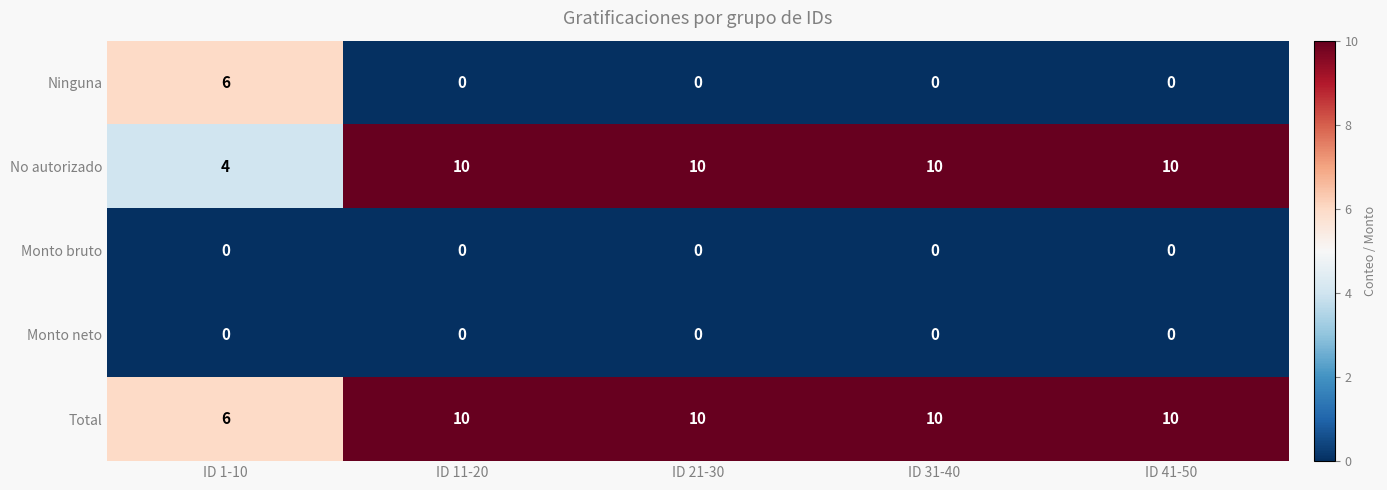

Reading left to right, what are all the values shown in this chart?

Ninguna: 6	0	0	0	0
No autorizado: 4	10	10	10	10
Monto bruto: 0	0	0	0	0
Monto neto: 0	0	0	0	0
Total: 6	10	10	10	10